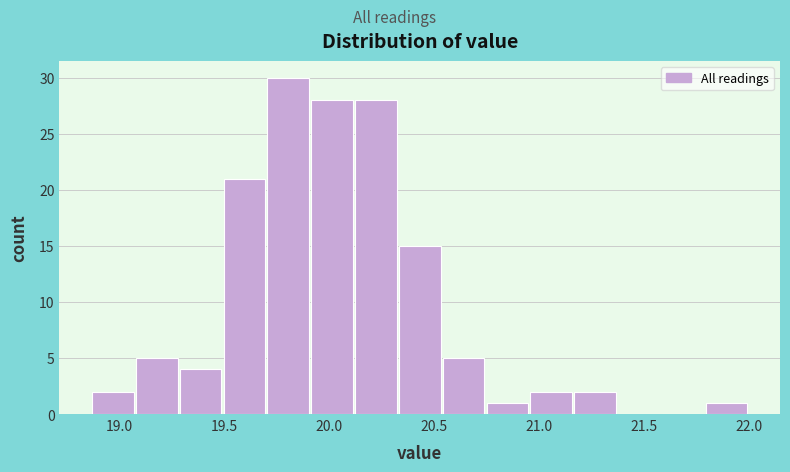

Which range on the x-axis has the tallest bar?

19.70 to 19.90